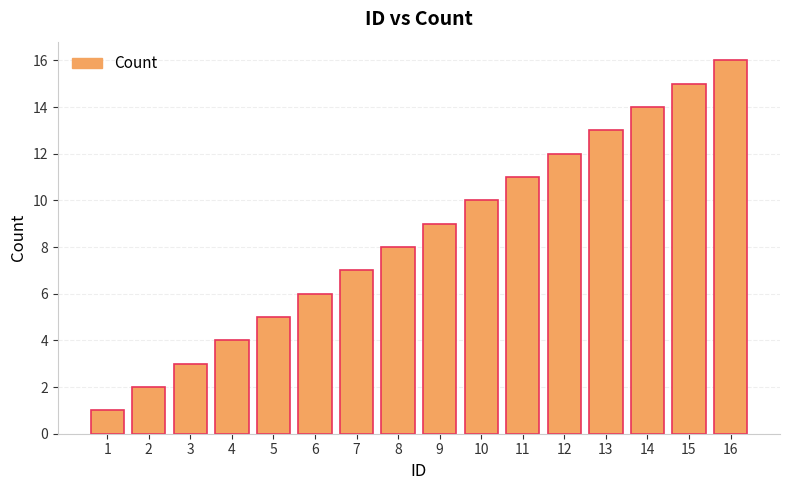

The value at 6 is 6. True or false?

True